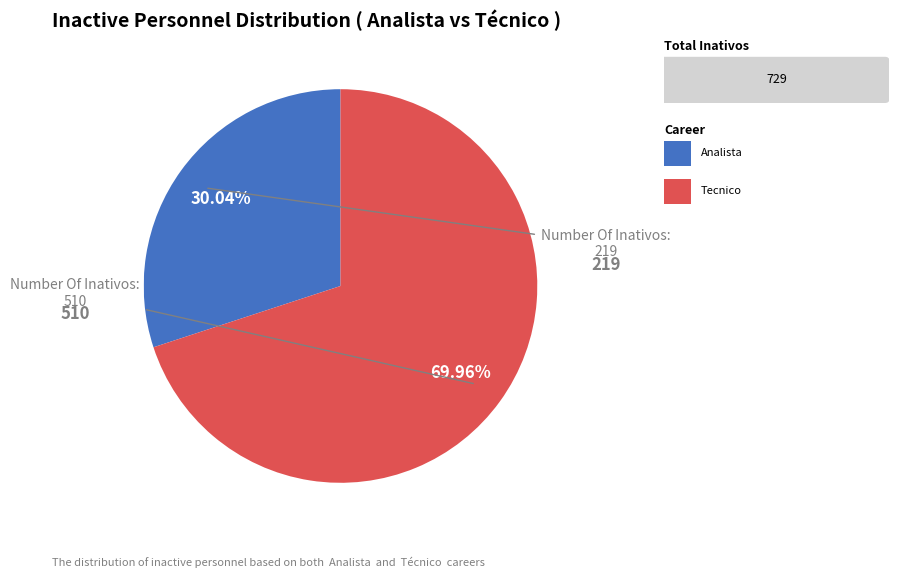

Is there a majority slice in this chart?

Yes